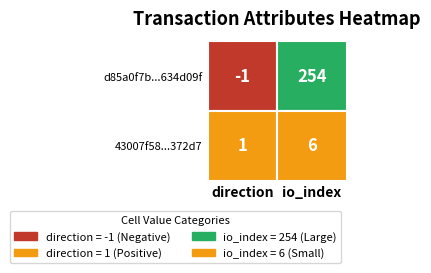

What is the average value of the d85a0f7b6ca3cb59d333107ebd61c5a9634d09f series?

126